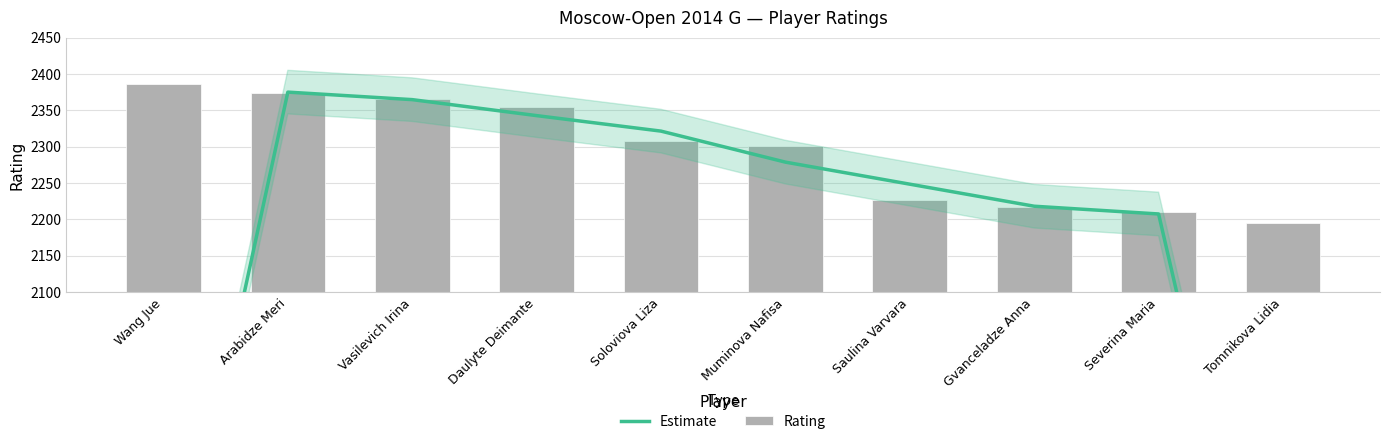

Which series has the largest range (max minus min)?

Estimate